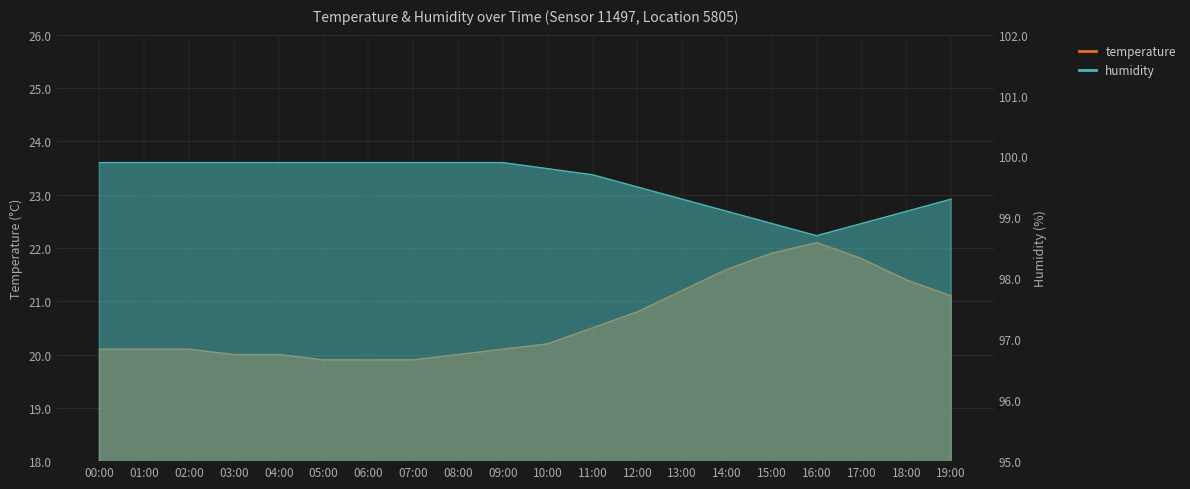

What is the label of the 10th point from the right?

10:00